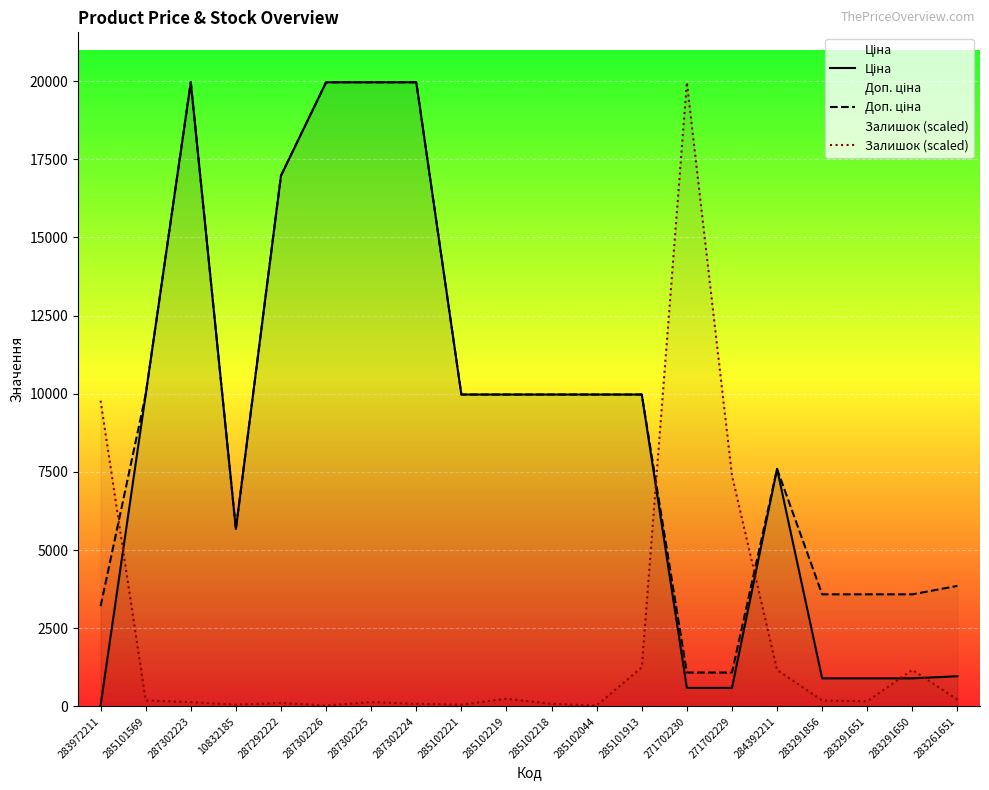

Read the Ціна value at 287302224.

19964.2